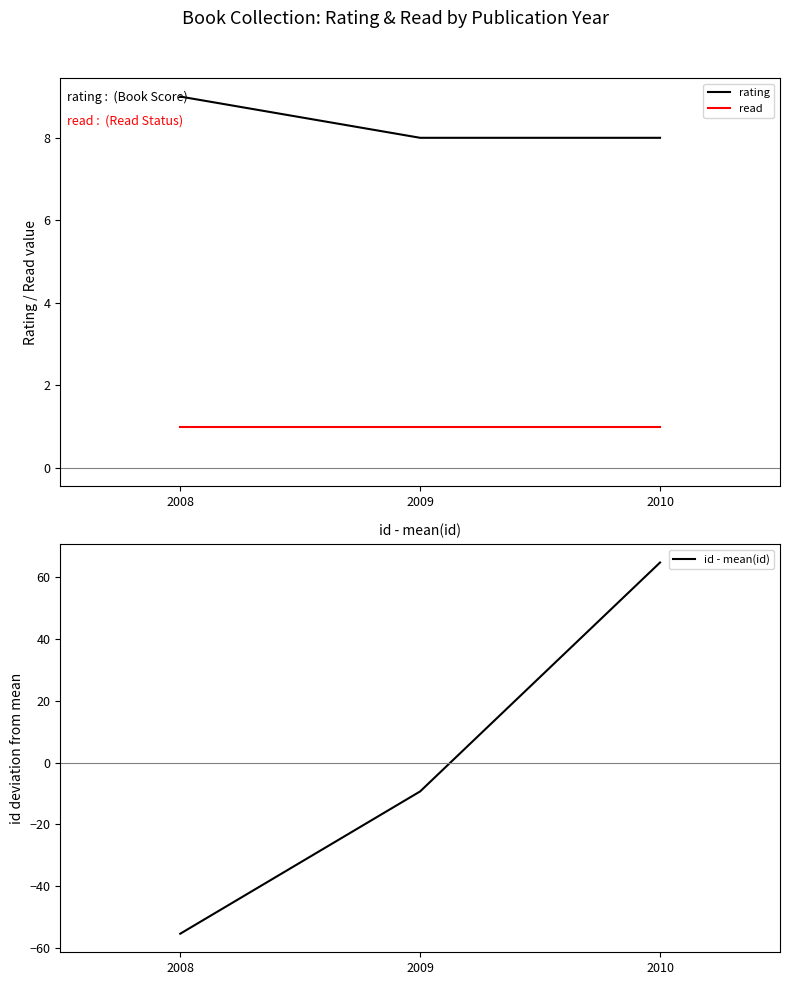

At which category is the sum across all series the highest?

2010